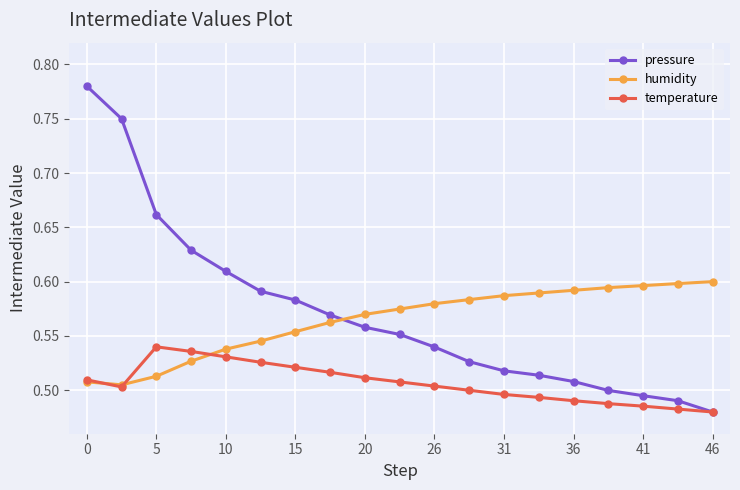

After their last crossing, which series has the higher values: pressure or humidity?

humidity